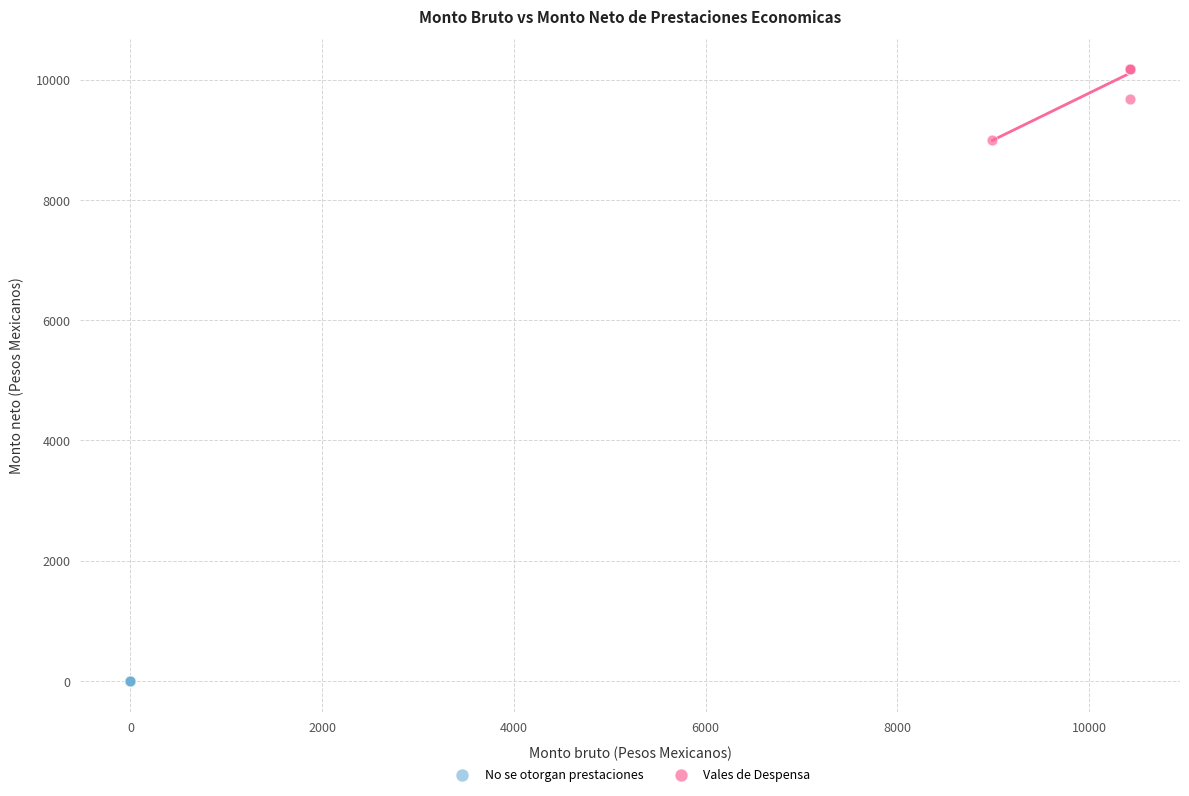

Which series contains the highest Y value?

Vales de Despensa